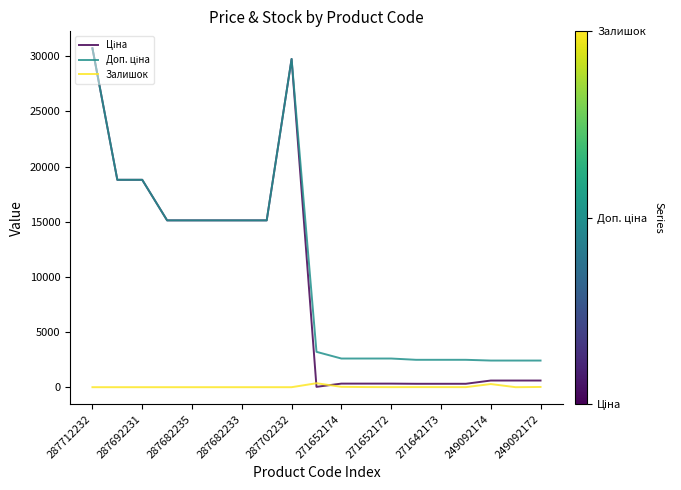

What is the maximum value shown in the chart?

30717.1